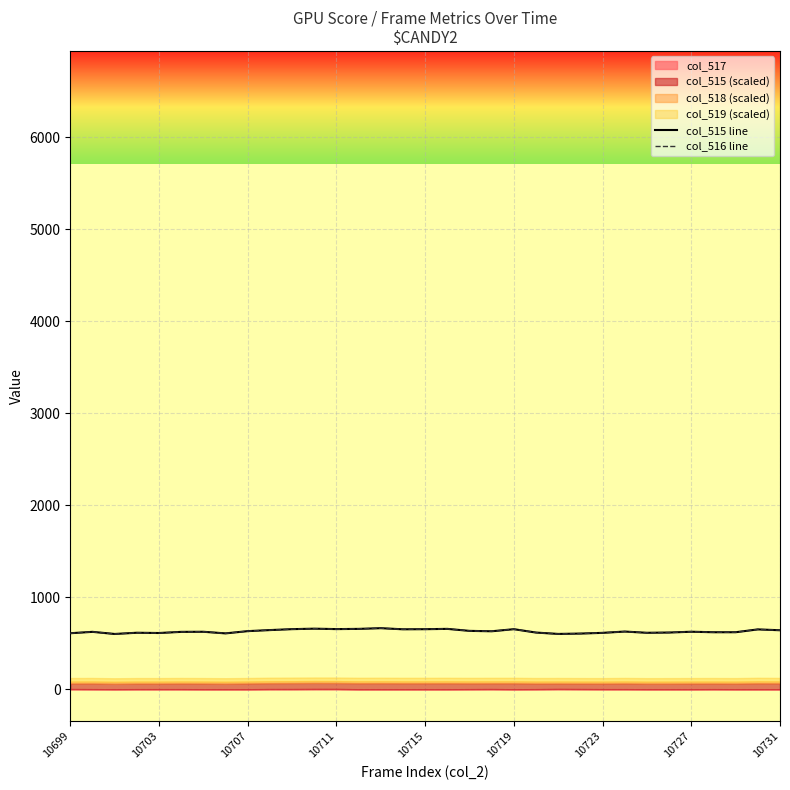

What is the average value of the col_516 line series?

630.5